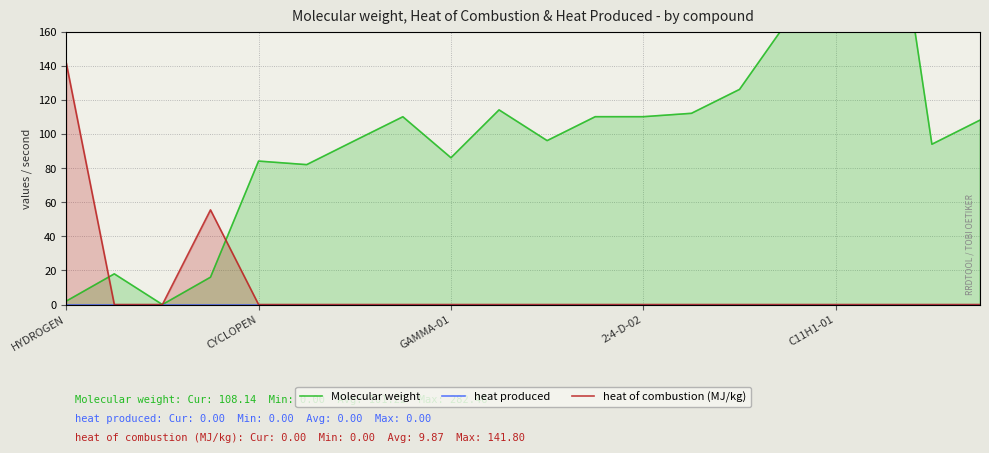

True or false: heat produced and heat of combustion (MJ/kg) cross at least once.

False